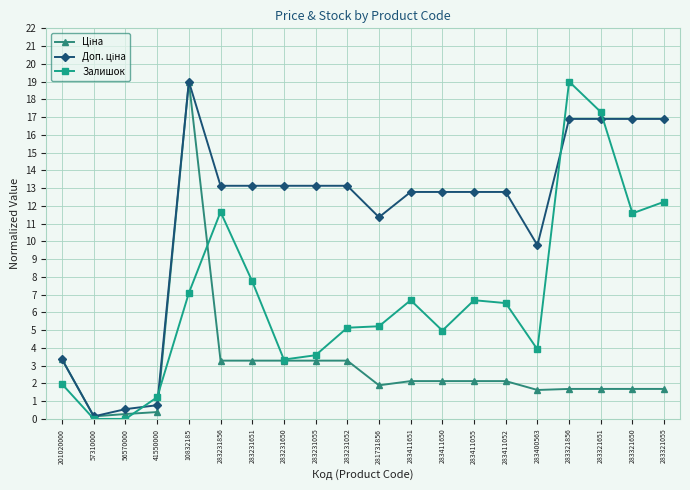

Where is the first local maximum for Залишок?

283231856